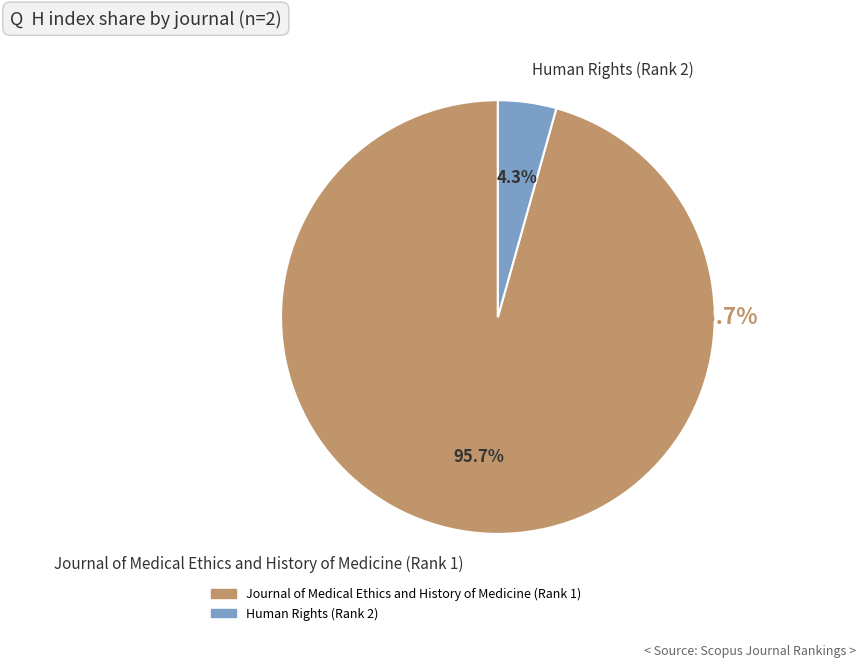

How many slices are in this pie chart?

2